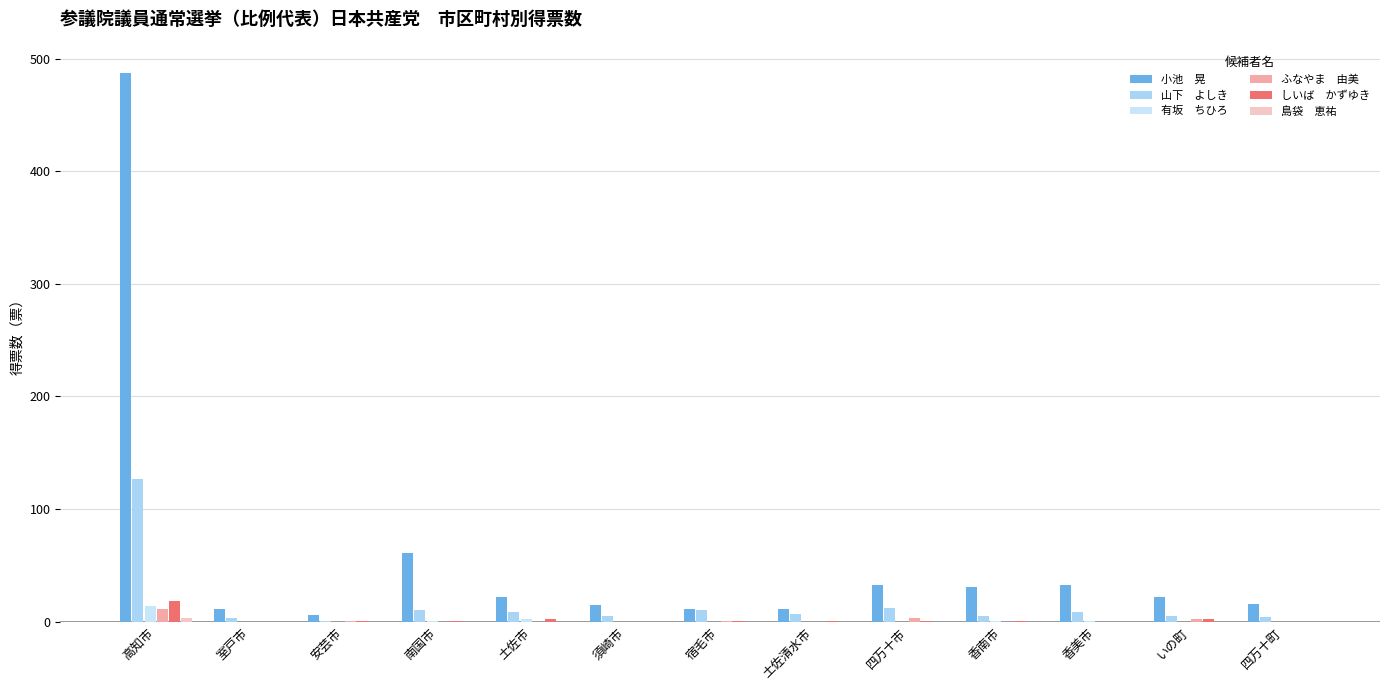

Reading right to left, list all the values displayed in this chart.

小池　晃: 16.0	22.0	33.0	31.0	33.0	11.0	11.0	15.0	22.0	61.0	6.0	11.0	487.0
山下　よしき: 3.9	5.3	9.0	5.3	12.0	6.5	10.2	5.0	8.5	10.0	1.0	3.6	126.8
有坂　ちひろ: 0.0	0.0	1.0	1.0	0.0	0.0	0.0	0.0	2.5	1.0	0.0	0.0	14.3
ふなやま　由美: 0.0	2.0	0.0	0.0	3.0	0.0	1.0	0.0	0.0	0.0	1.0	0.0	11.0
しいば　かずゆき: 0.0	2.0	0.0	1.0	1.0	1.0	1.0	0.0	2.0	1.0	1.0	0.0	18.0
島袋　恵祐: 0.0	0.0	0.0	0.0	0.0	0.0	0.0	0.0	0.0	0.0	0.0	0.0	3.0